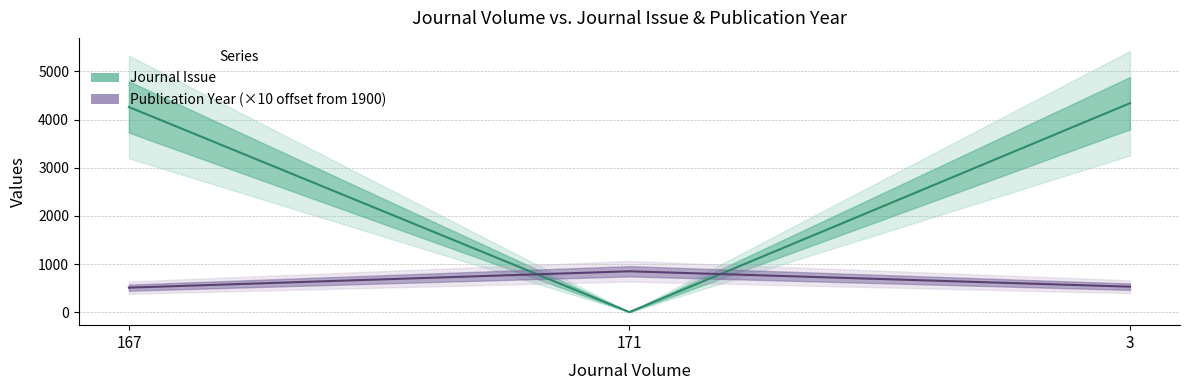

What is the difference between the Publication Year values at 3 and 171?

320